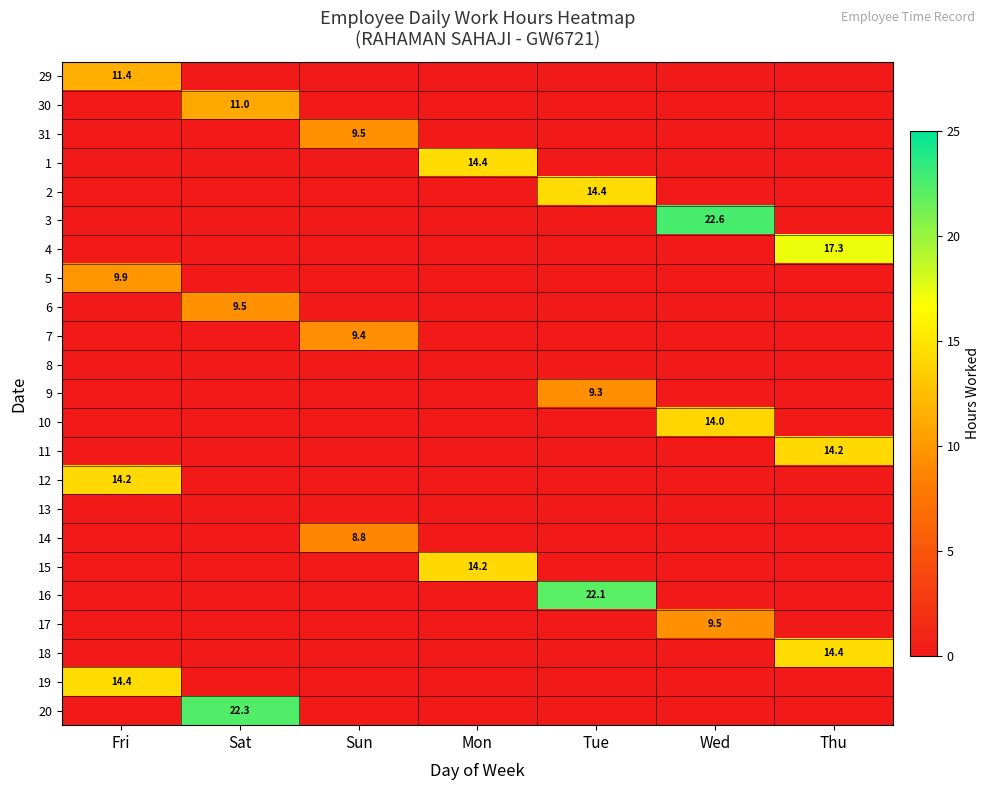

What is the total value across all series at Thu?

45.9